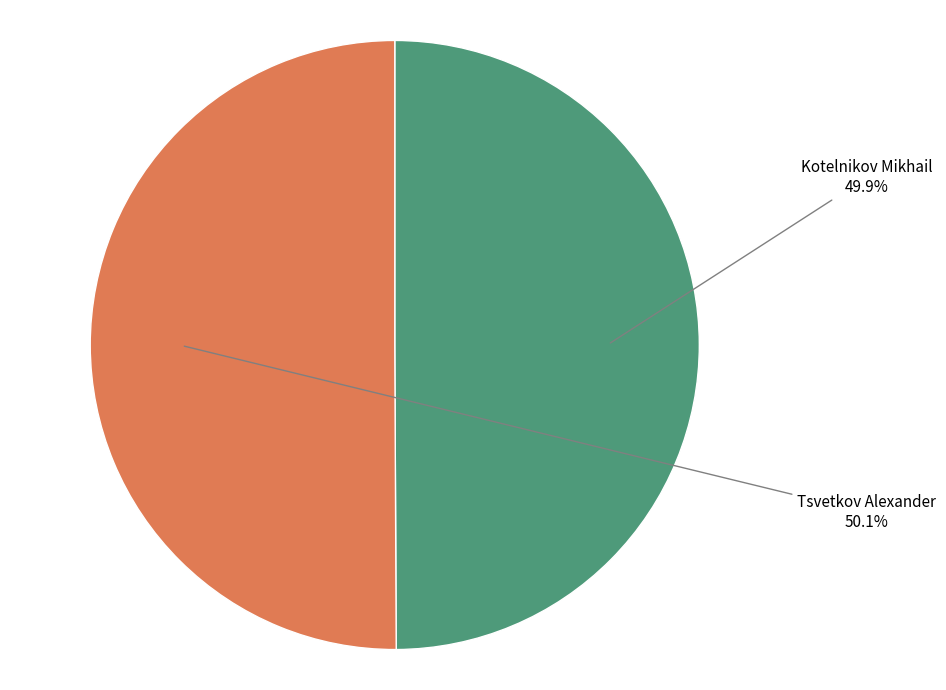

Is there any slice that represents more than half of the pie?

Yes